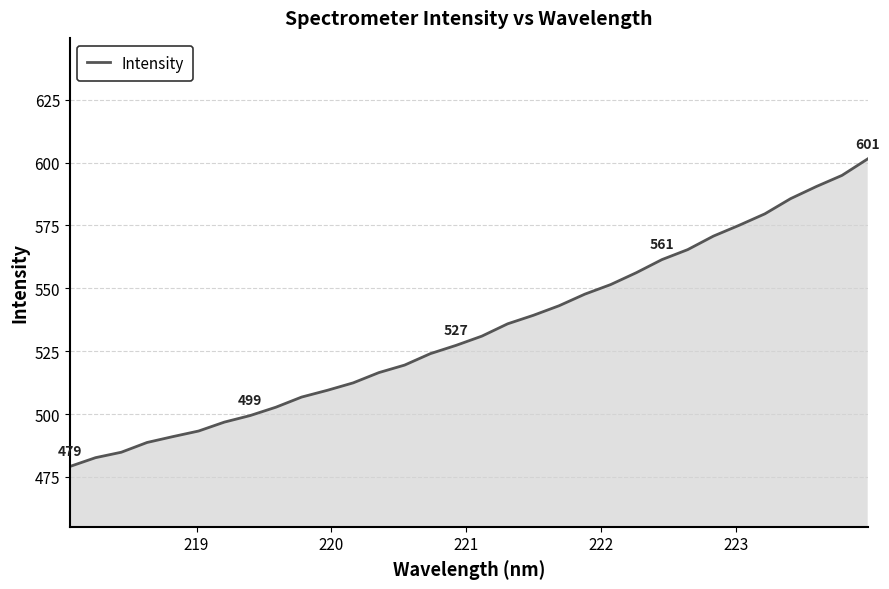

What is the greatest value displayed?

601.4